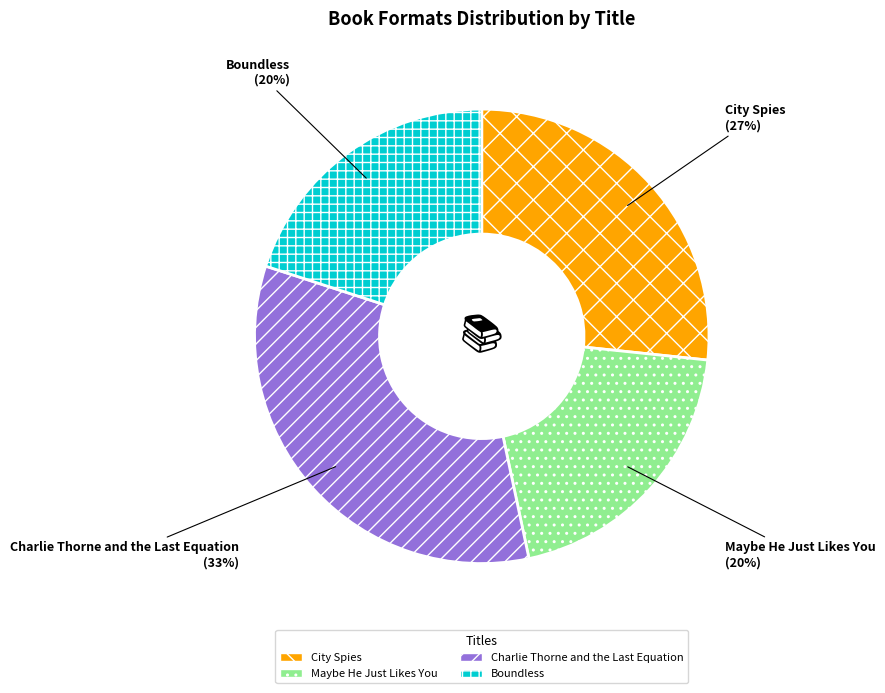

Between City Spies and Maybe He Just Likes You, which is larger?

City Spies